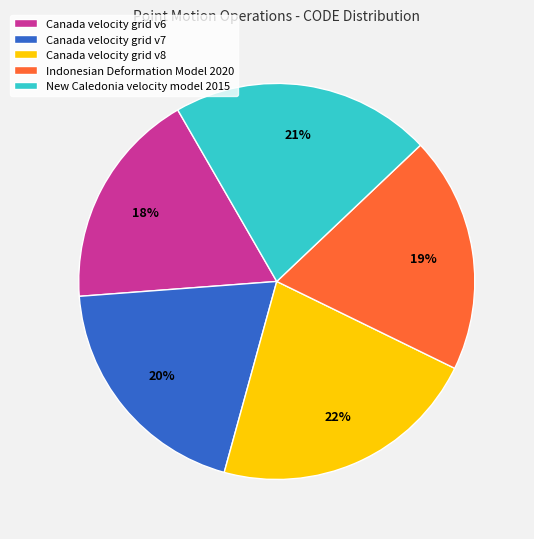

Between Canada velocity grid v6 and Canada velocity grid v8, which is larger?

Canada velocity grid v8